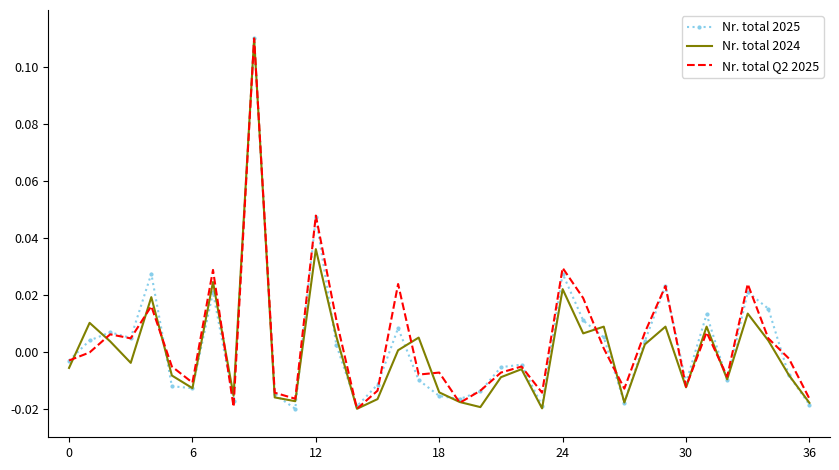

What are all the series names shown in the legend?

Nr. total 2025, Nr. total 2024, Nr. total Q2 2025